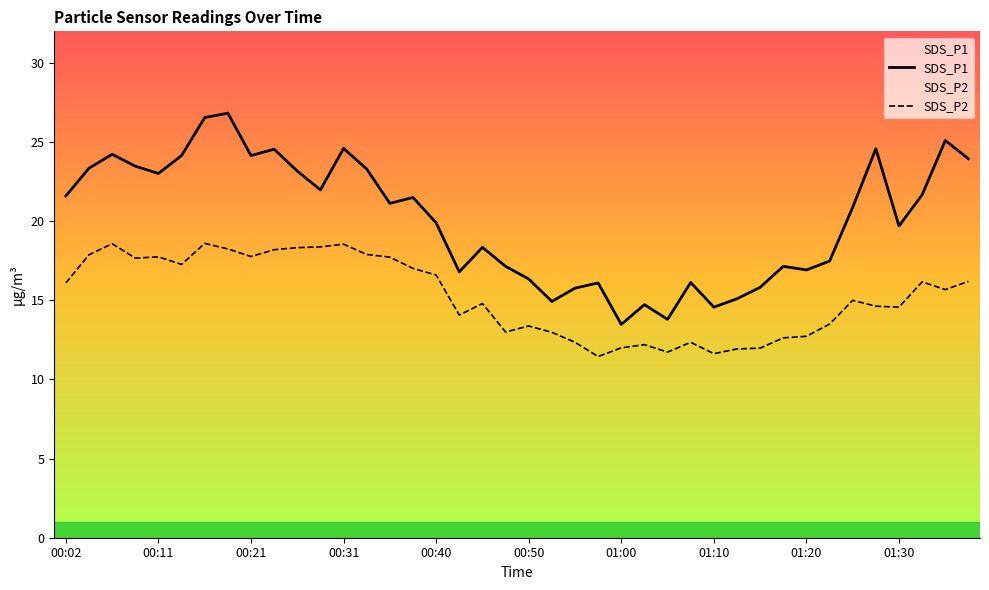

Where is the first local minimum for SDS_P1?

00:11